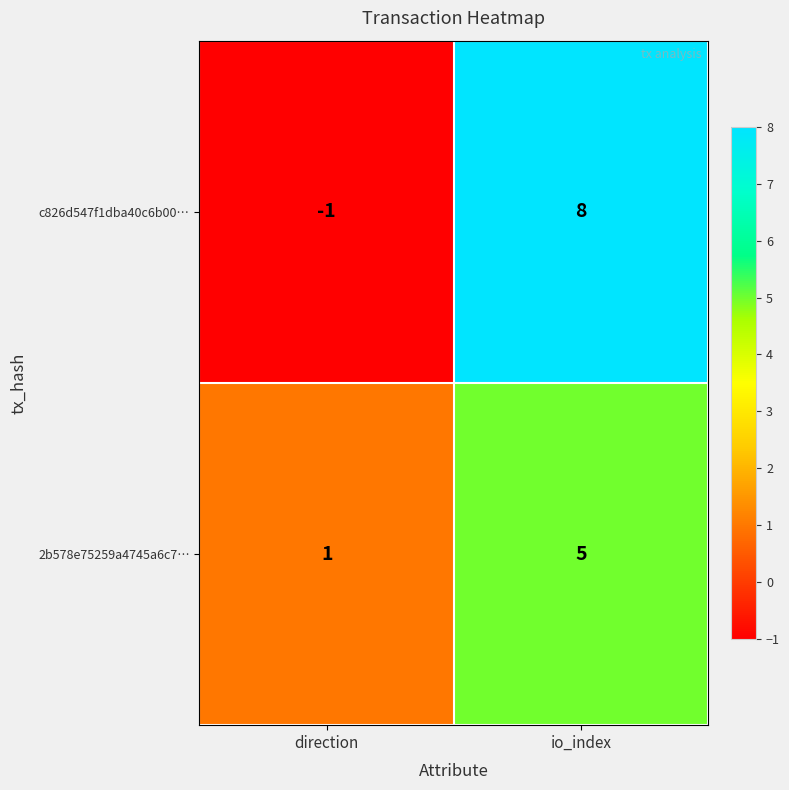

At which category is the sum across all series the highest?

io_index